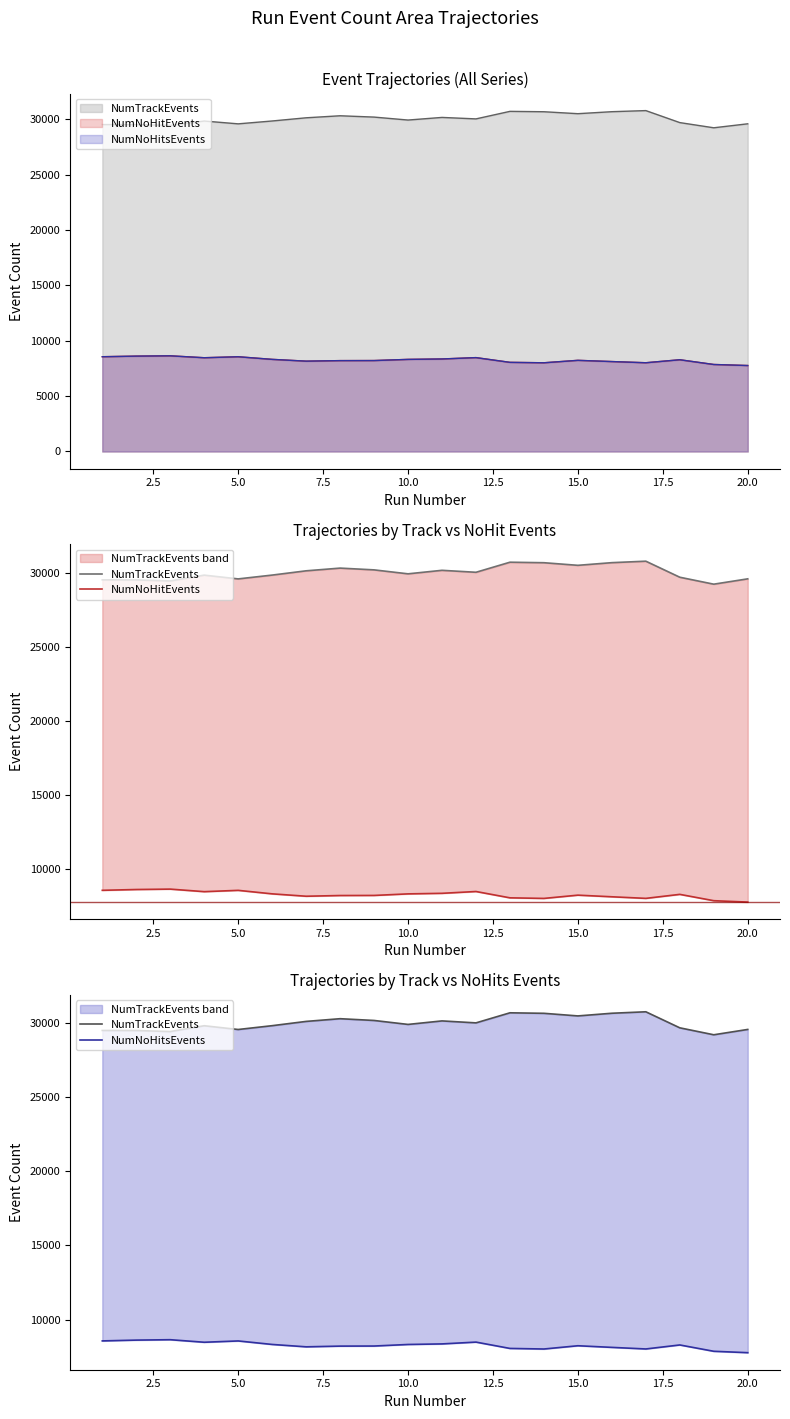

Does the chart display data point markers on the line(s)?

No